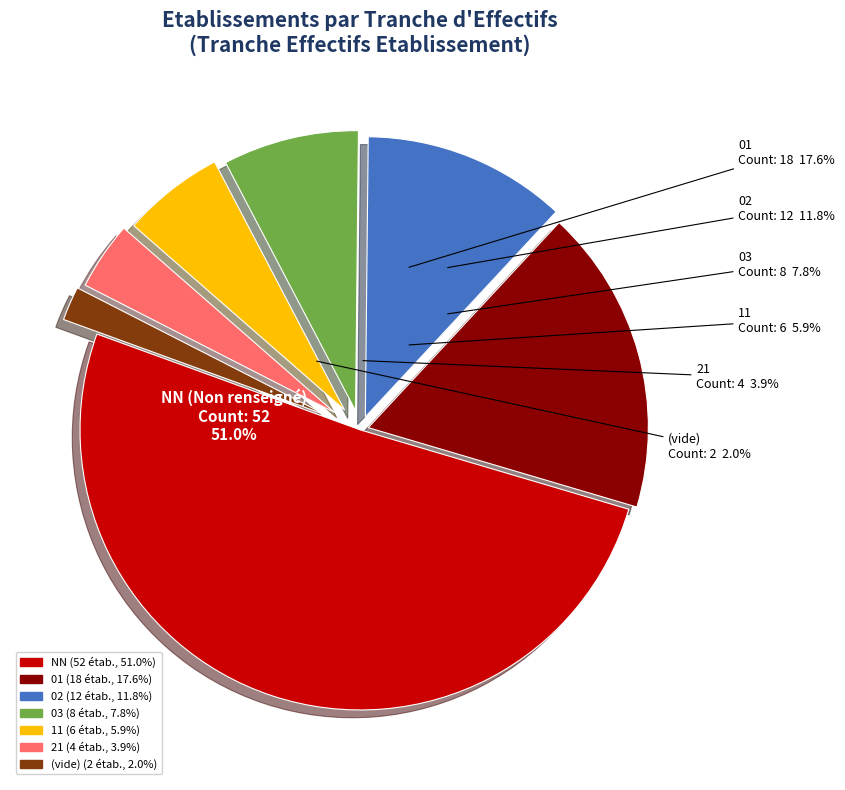

To the nearest percent, what portion does 21 represent?

4%